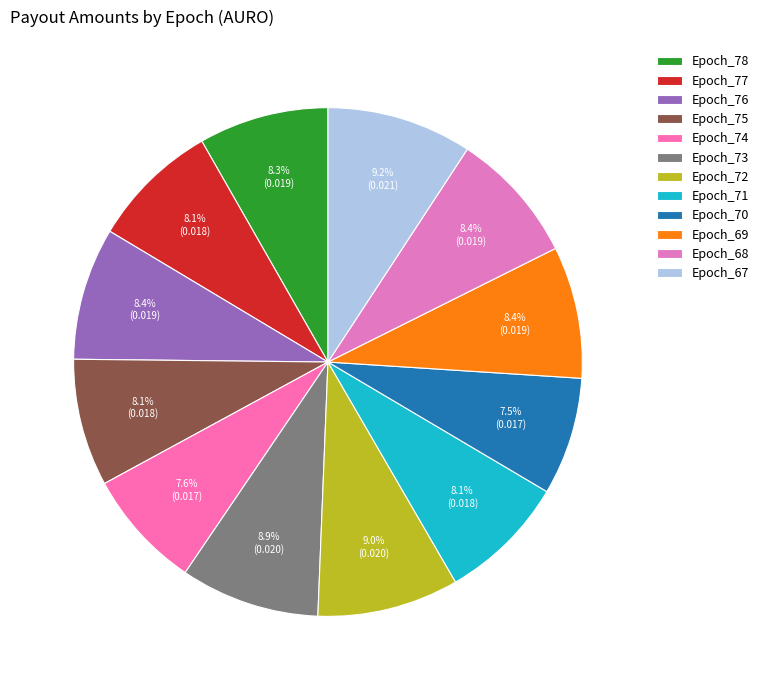

What percentage is the Epoch_68 slice, to the nearest percent?

8%